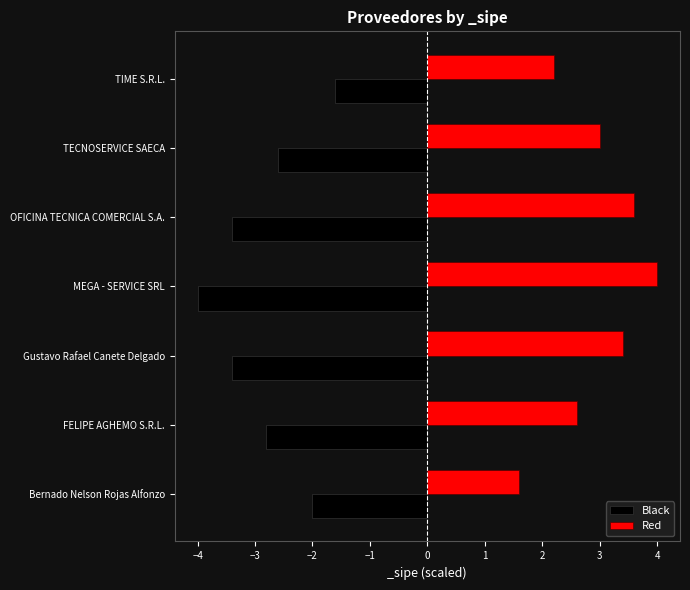

At how many categories does at least one series exceed 2?

6